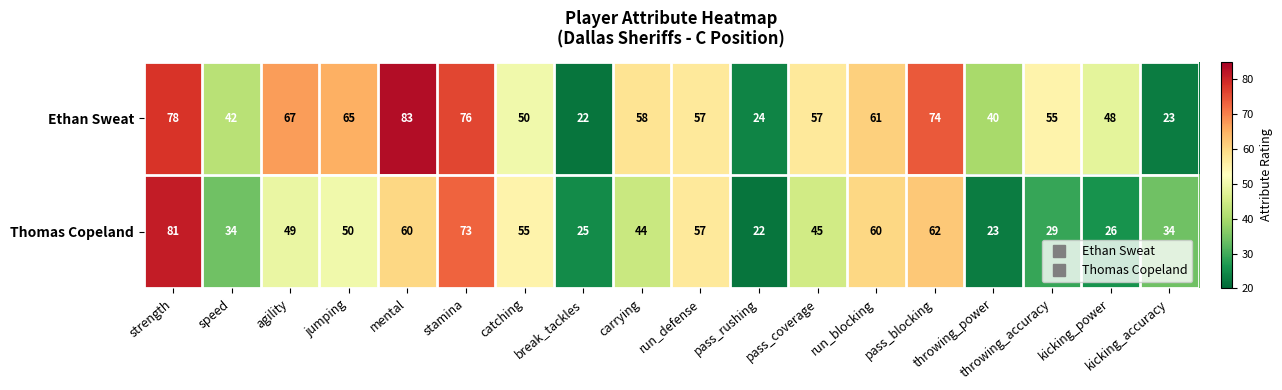

What is the average value of the Thomas Copeland series?

46